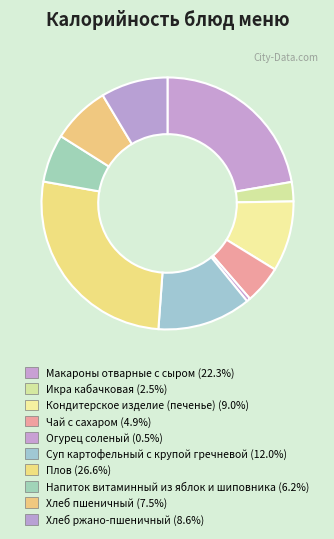

Rank the categories by value from highest to lowest.

Плов, Макароны отварные с сыром, Суп картофельный с крупой гречневой, Кондитерское изделие (печенье), Хлеб ржано-пшеничный, Хлеб пшеничный, Напиток витаминный из яблок и шиповника, Чай с сахаром, Икра кабачковая, Огурец соленый